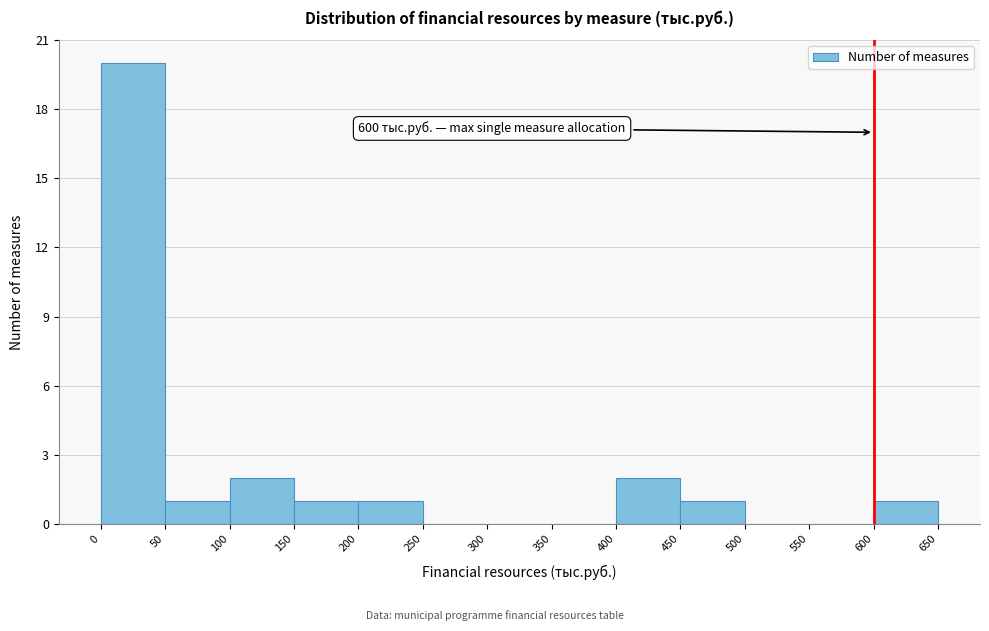

Which range on the x-axis has the tallest bar?

0 to 50